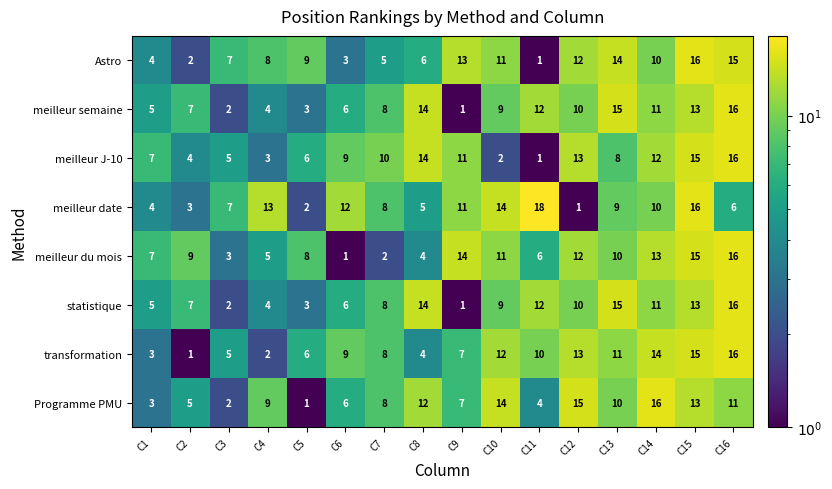

The Astro series shows 17 at C10. True or false?

False